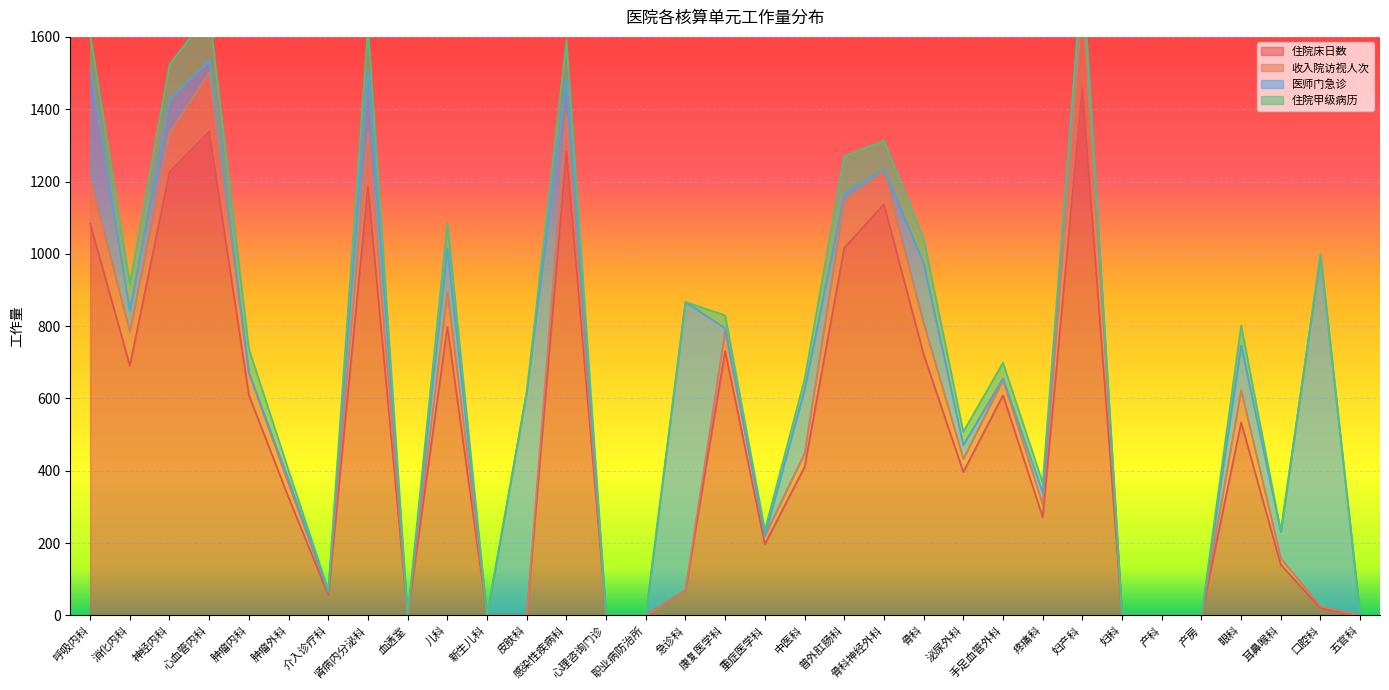

What is the label of the 28th point from the right?

肿瘤外科